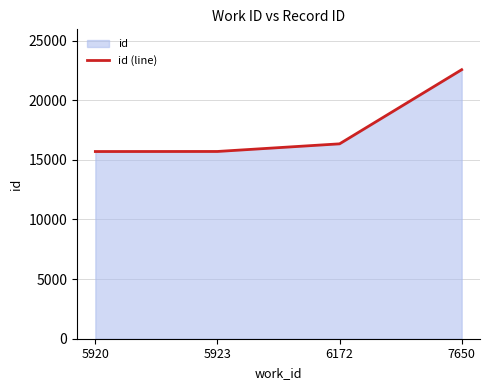

At which label is the value closest to 19127?

6172